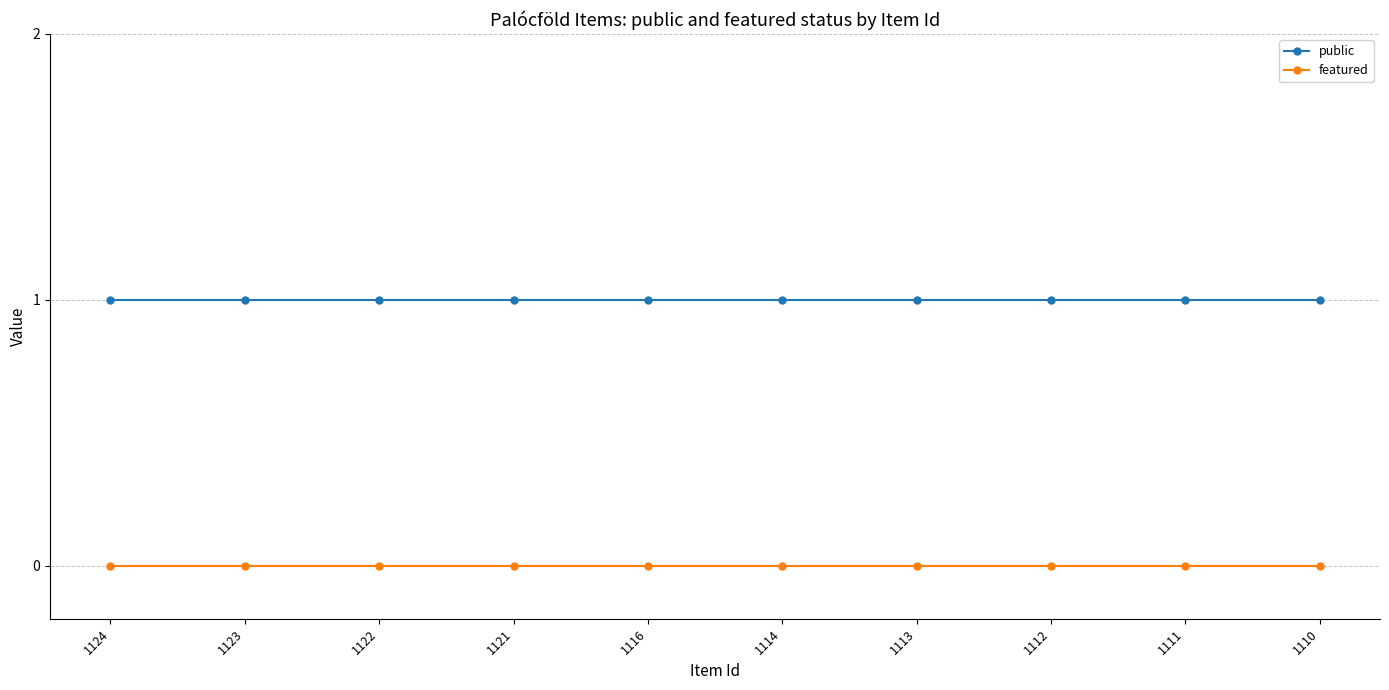

True or false: featured and public intersect in this chart.

False